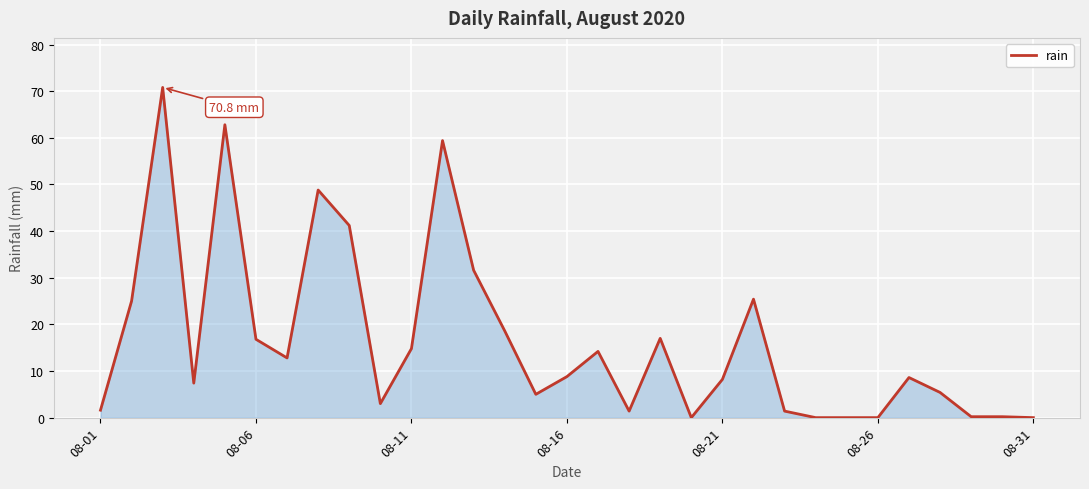

What is the difference between the maximum and minimum values?

70.8